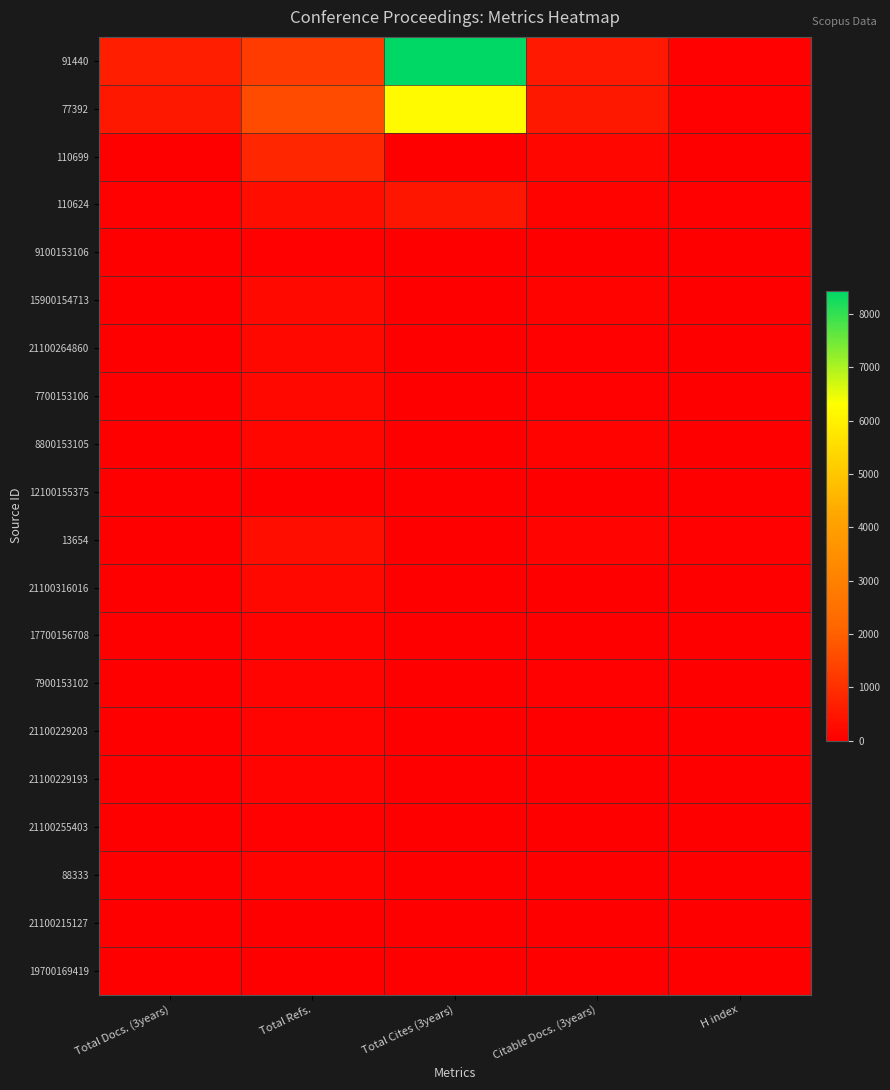

Rank the series by their maximum value, from highest to lowest.

91440, 77392, 110699, 110624, 13654, 15900154713, 7700153106, 21100316016, 21100264860, 8800153105, 21100229193, 7900153102, 21100229203, 88333, 17700156708, 21100255403, 9100153106, 21100215127, 19700169419, 12100155375